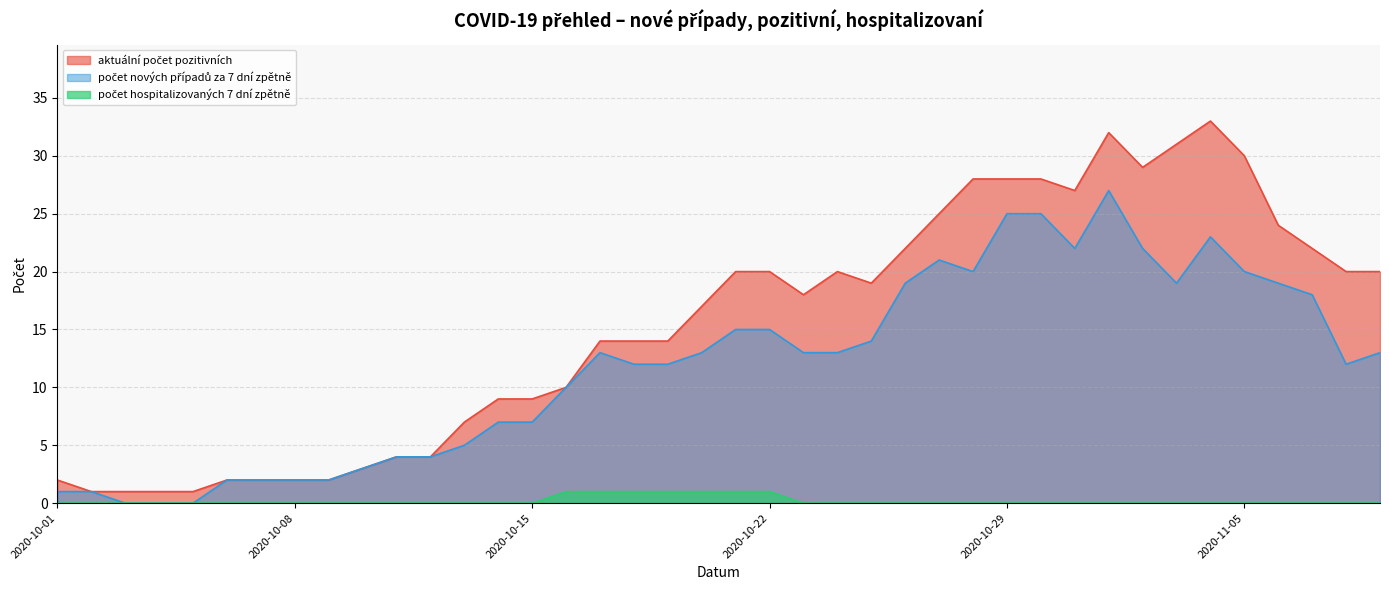

What is the greatest value displayed?

33